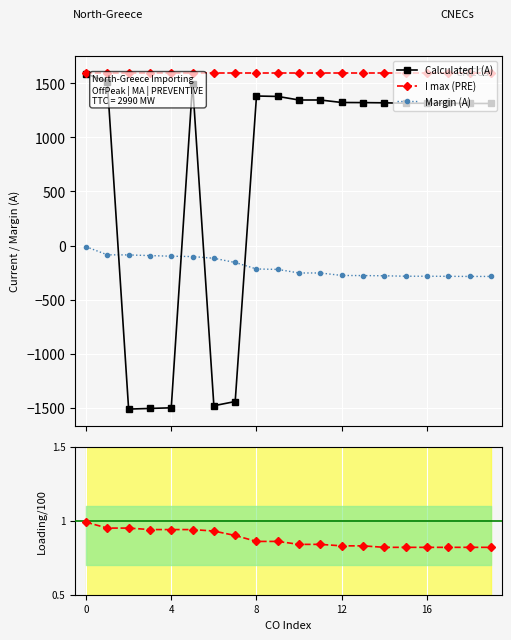

What is the sum of all Calculated I (A) values?

13149